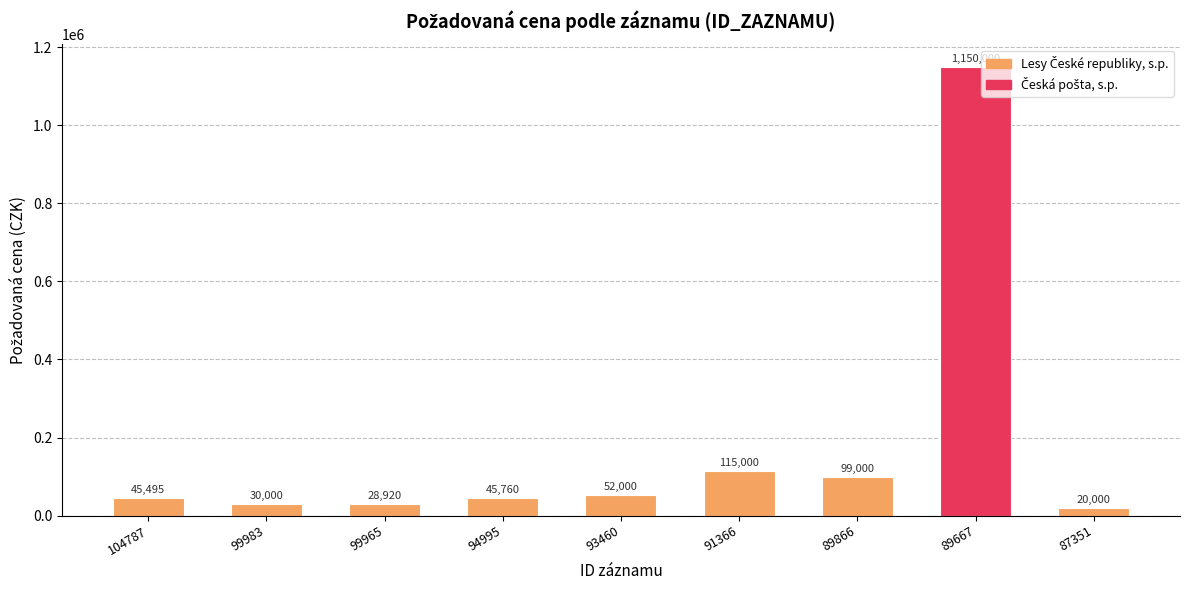

What is the difference between the second highest and second lowest values?

86080